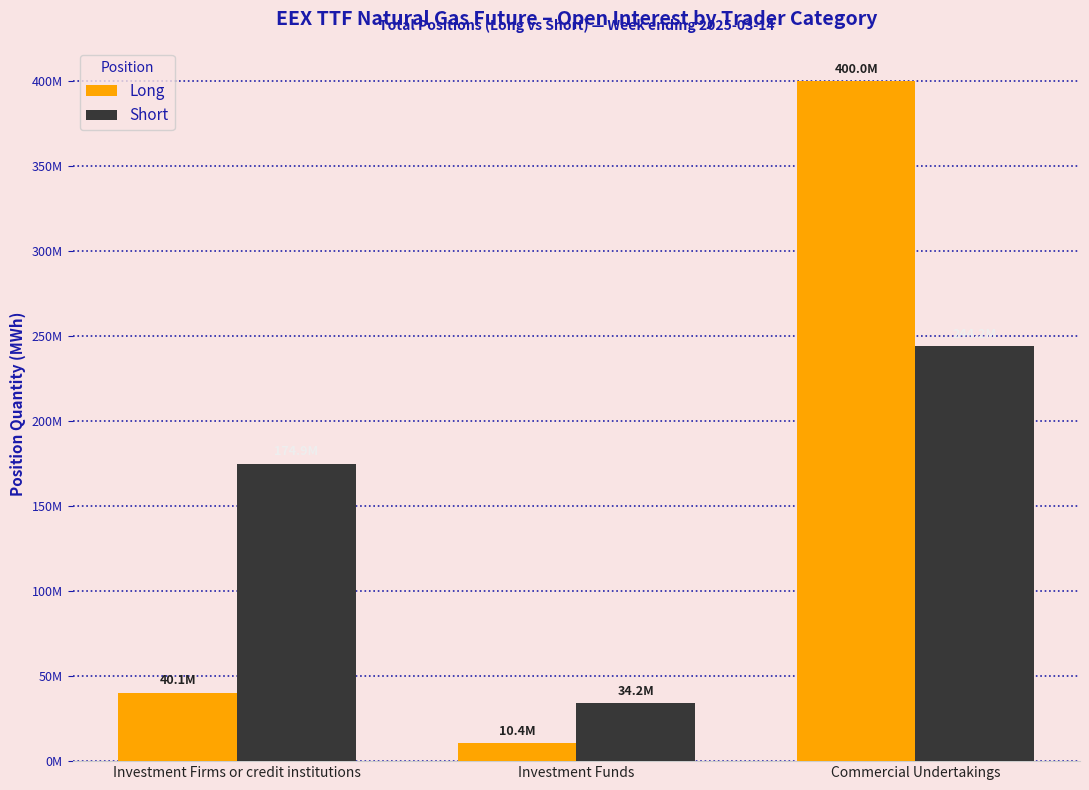

What are all the series names shown in the legend?

Long, Short